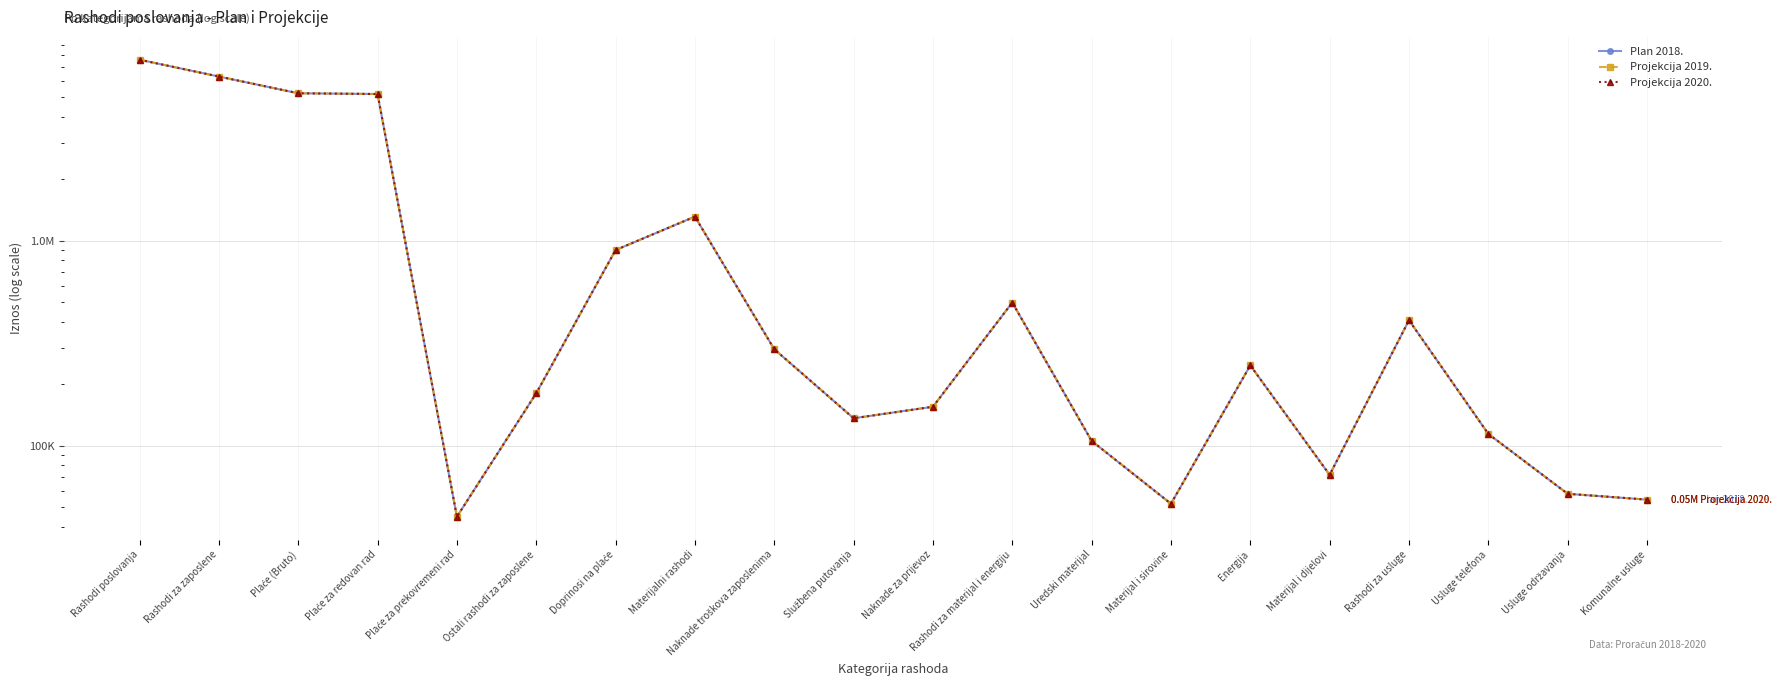

In Projekcija 2020., how many points are lower than both neighbors (excluding endpoints)?

4